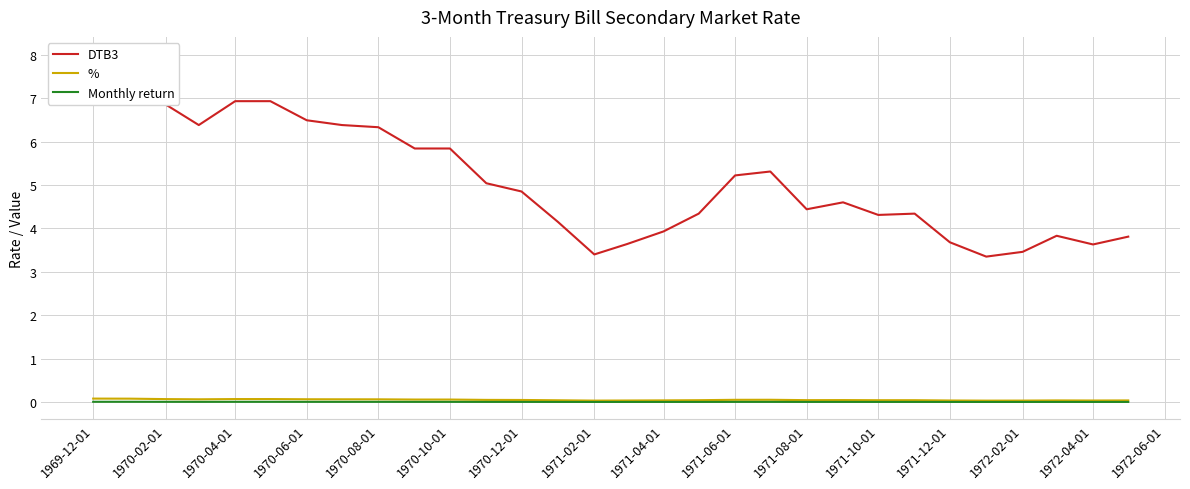

Is it true that Monthly return equals 0.0 at 1970-12-01?

True